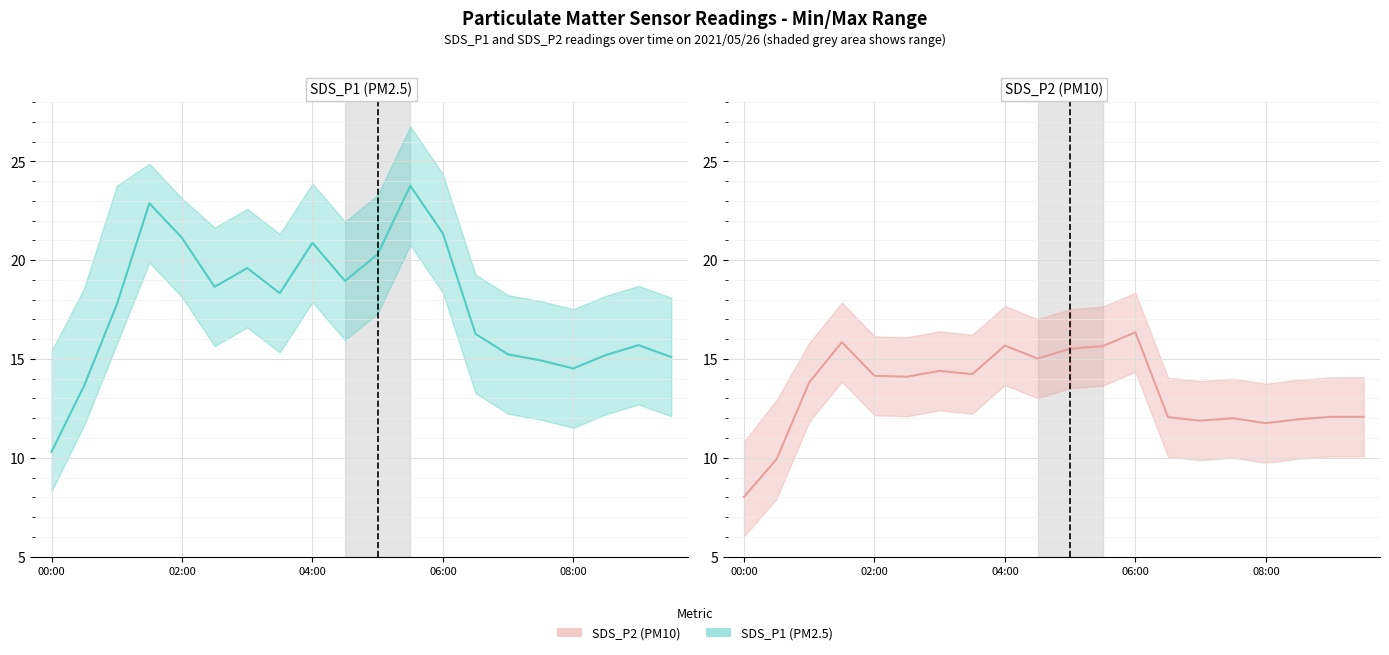

What are all the series names shown in the legend?

SDS_P1, SDS_P2